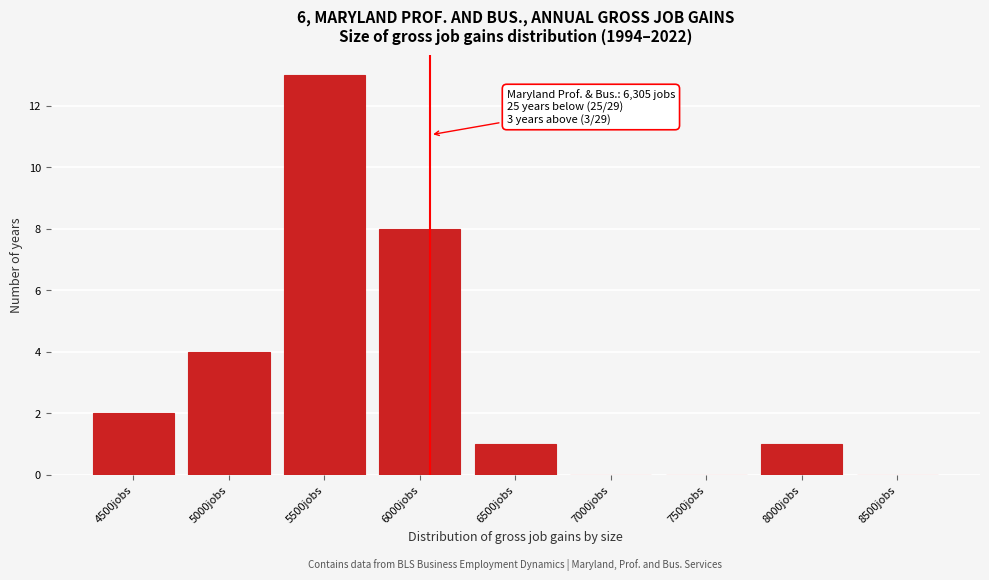

What is the approximate value at 5000jobs, to the nearest 5?

5